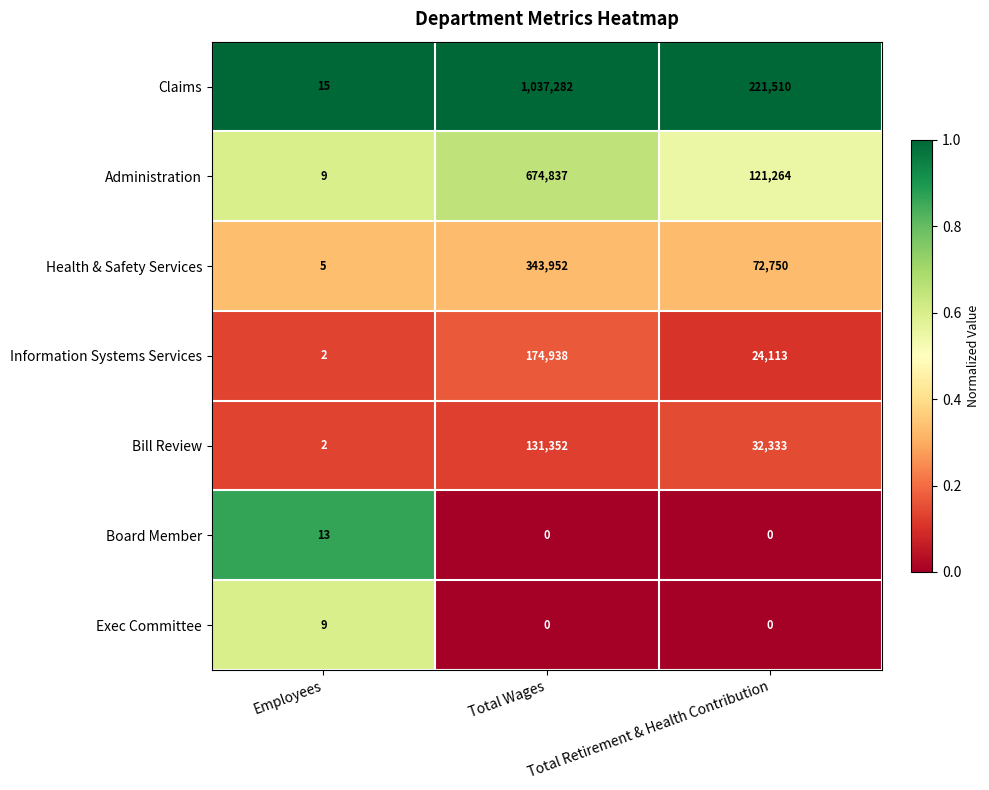

The Claims series shows 221510 at Total Retirement & Health Contribution. True or false?

True